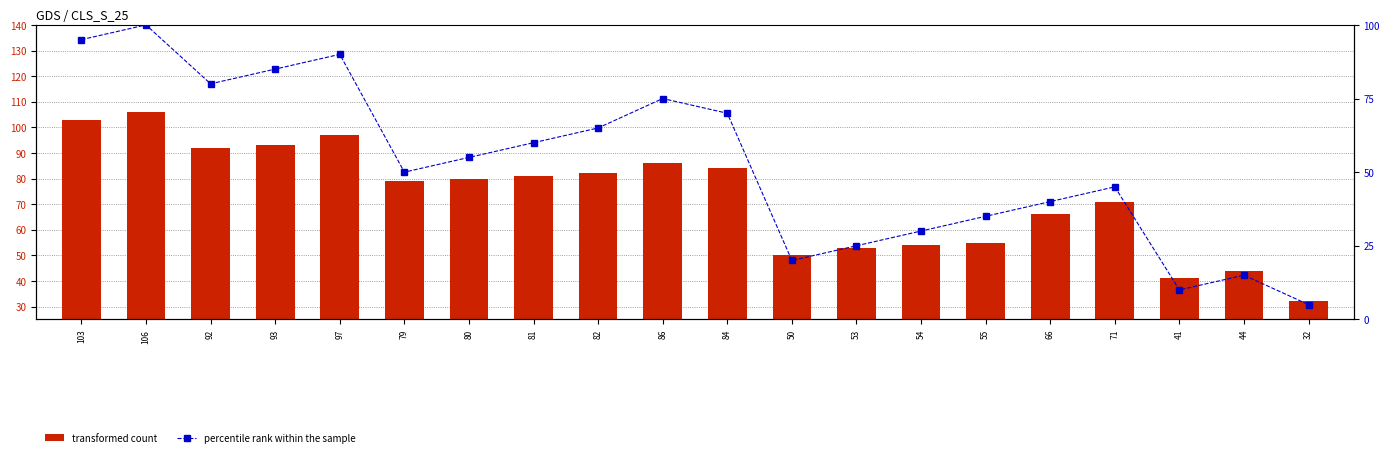

List the series in order of their peak value, highest first.

transformed count, percentile rank within the sample